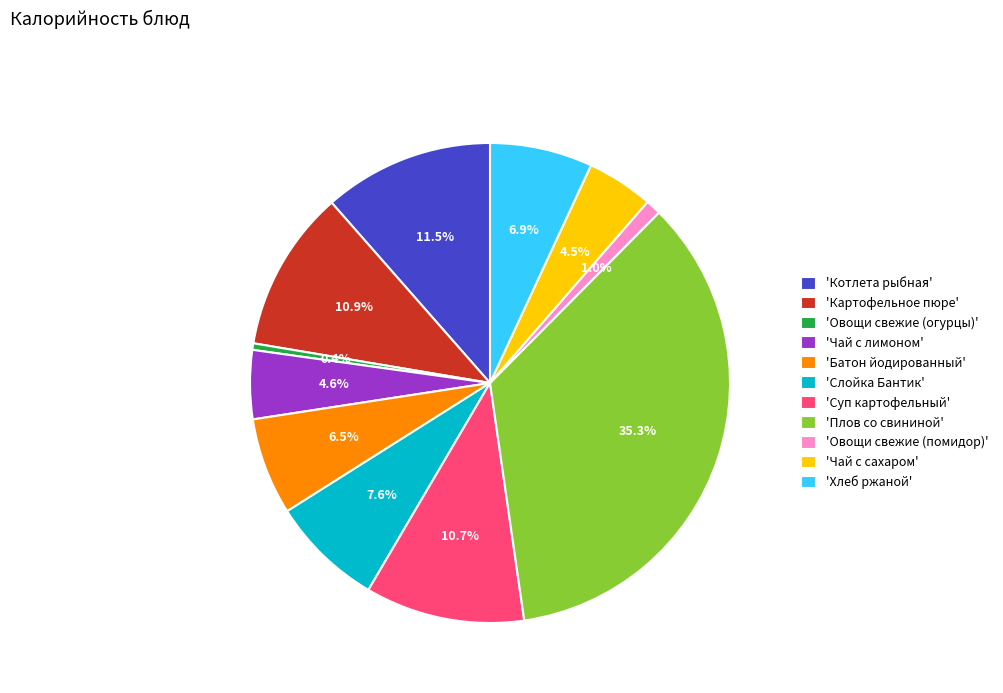

Count the number of slices in the pie.

11